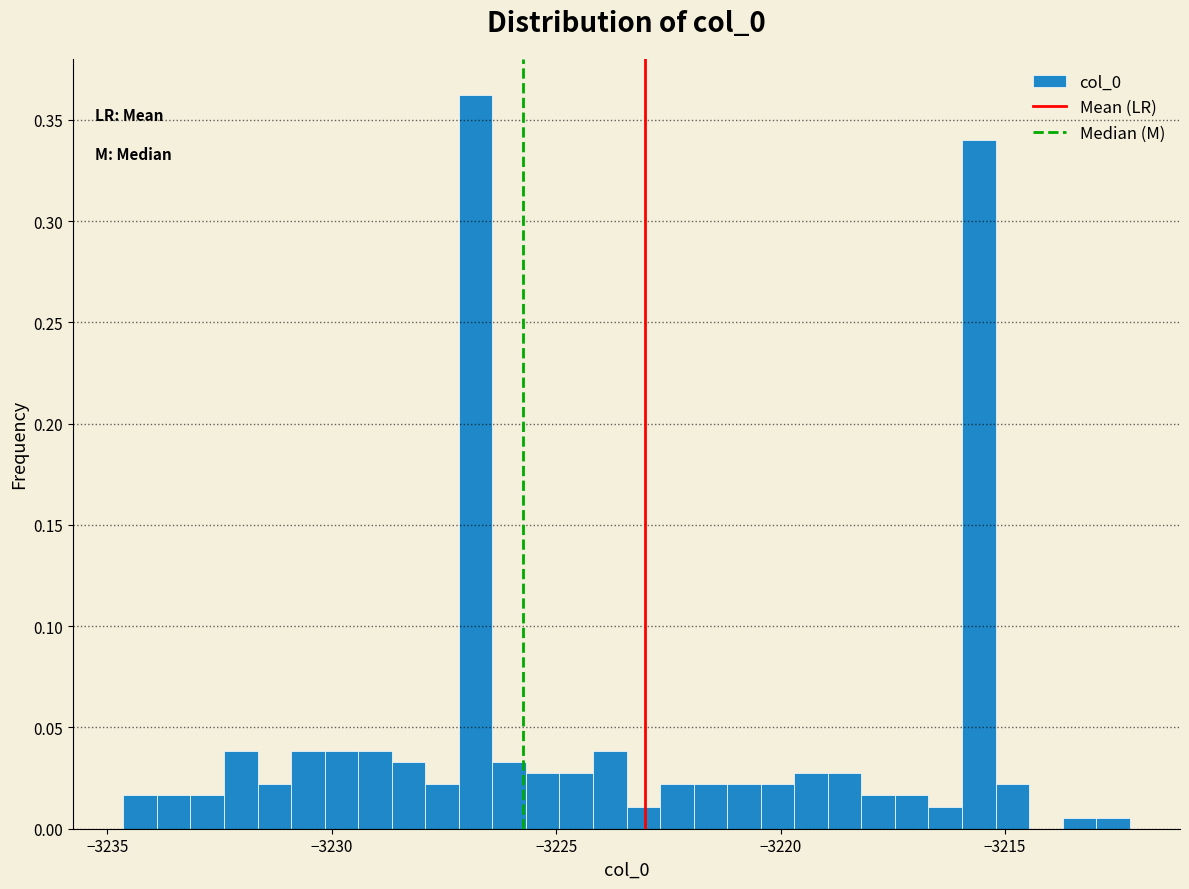

Around what value on the x-axis is the tallest bar? Give the approximate position of its centre, as read against the axis.

-3227.0